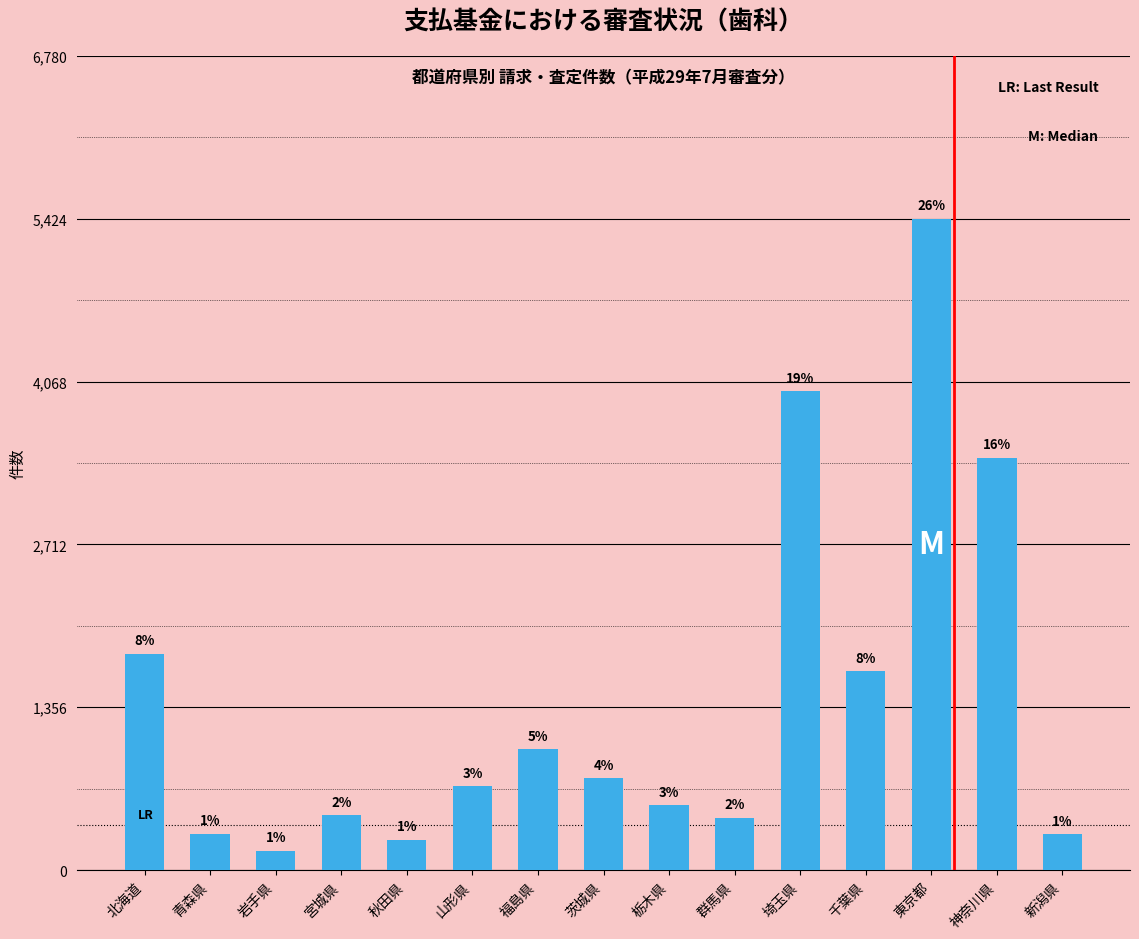

Does the chart contain any negative values?

No